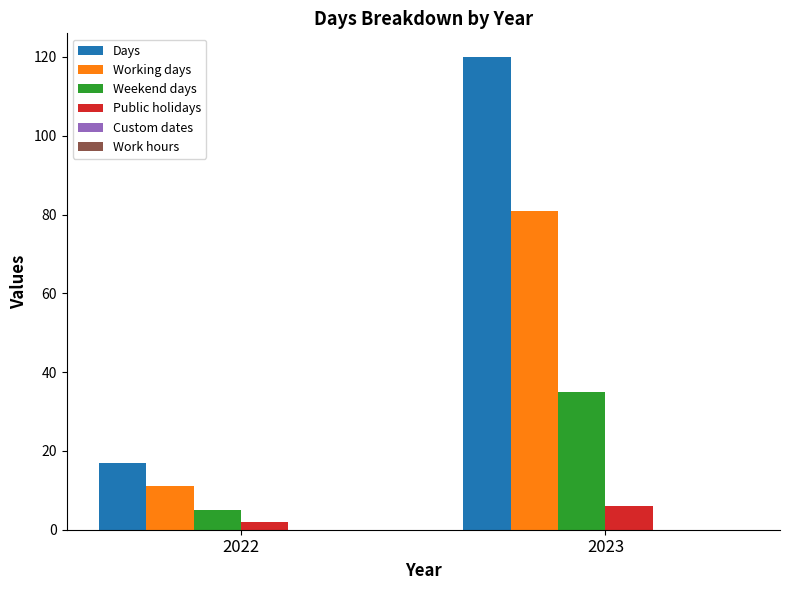

Reading left to right, list all the values displayed in this chart.

Days: 2022=17	2023=120
Working days: 2022=11	2023=81
Weekend days: 2022=5	2023=35
Public holidays: 2022=2	2023=6